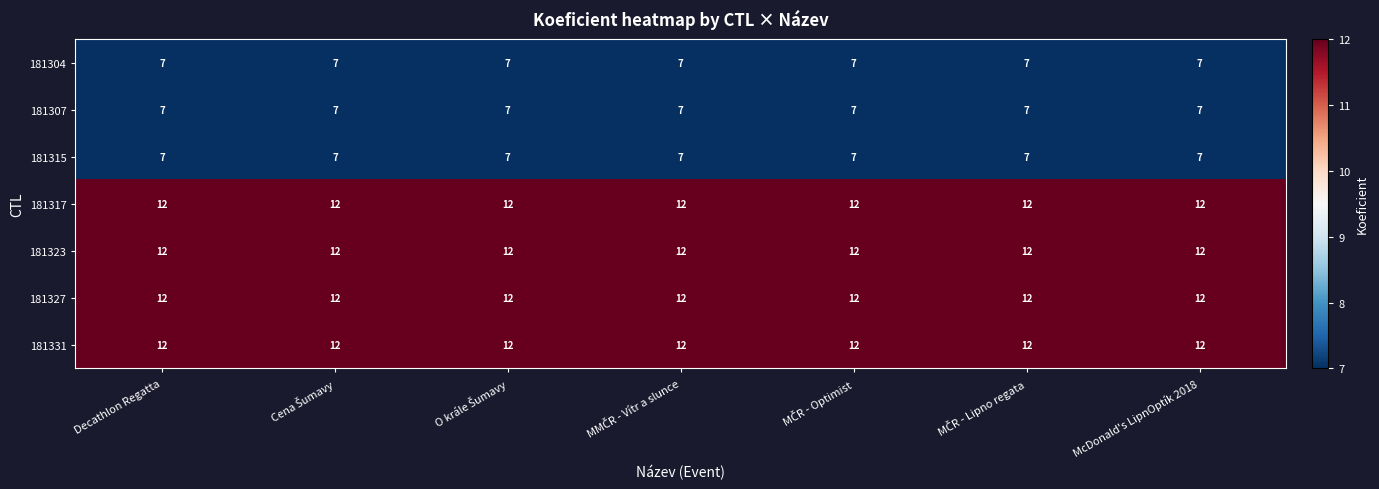

At how many categories does at least one series exceed 8?

7